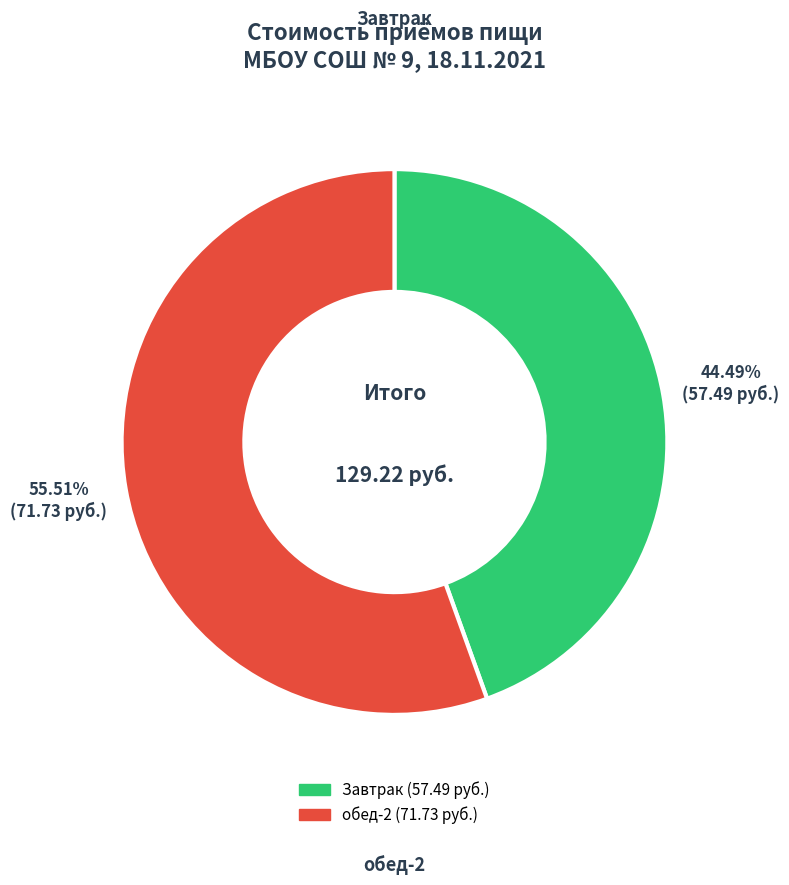

Is there any slice that represents more than half of the pie?

Yes